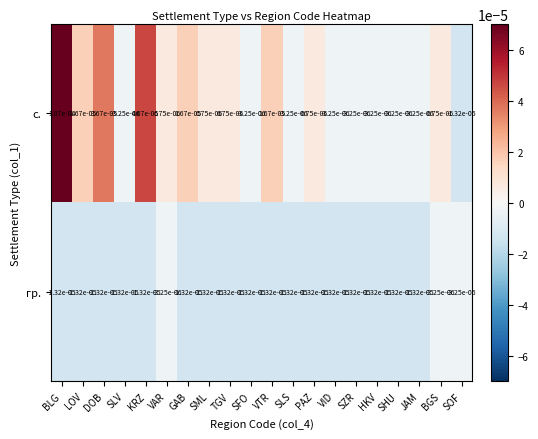

Which series has the widest spread of values?

с.